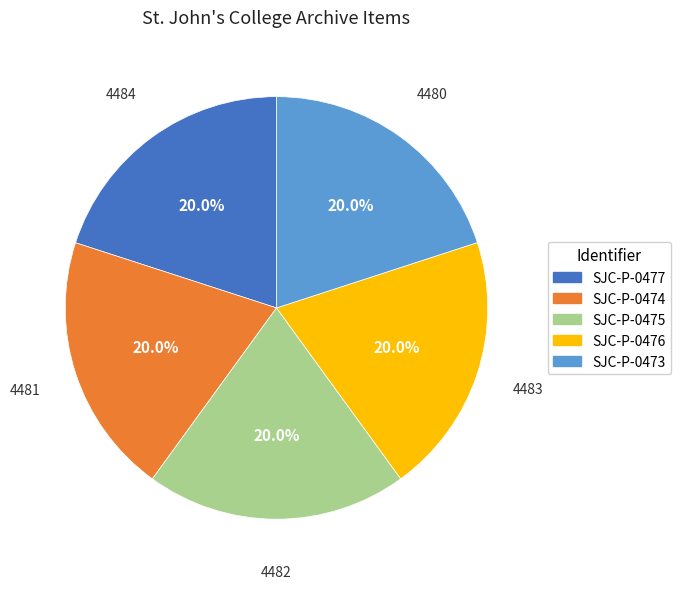

To the nearest percent, what percentage of the pie is SJC-P-0476?

20%